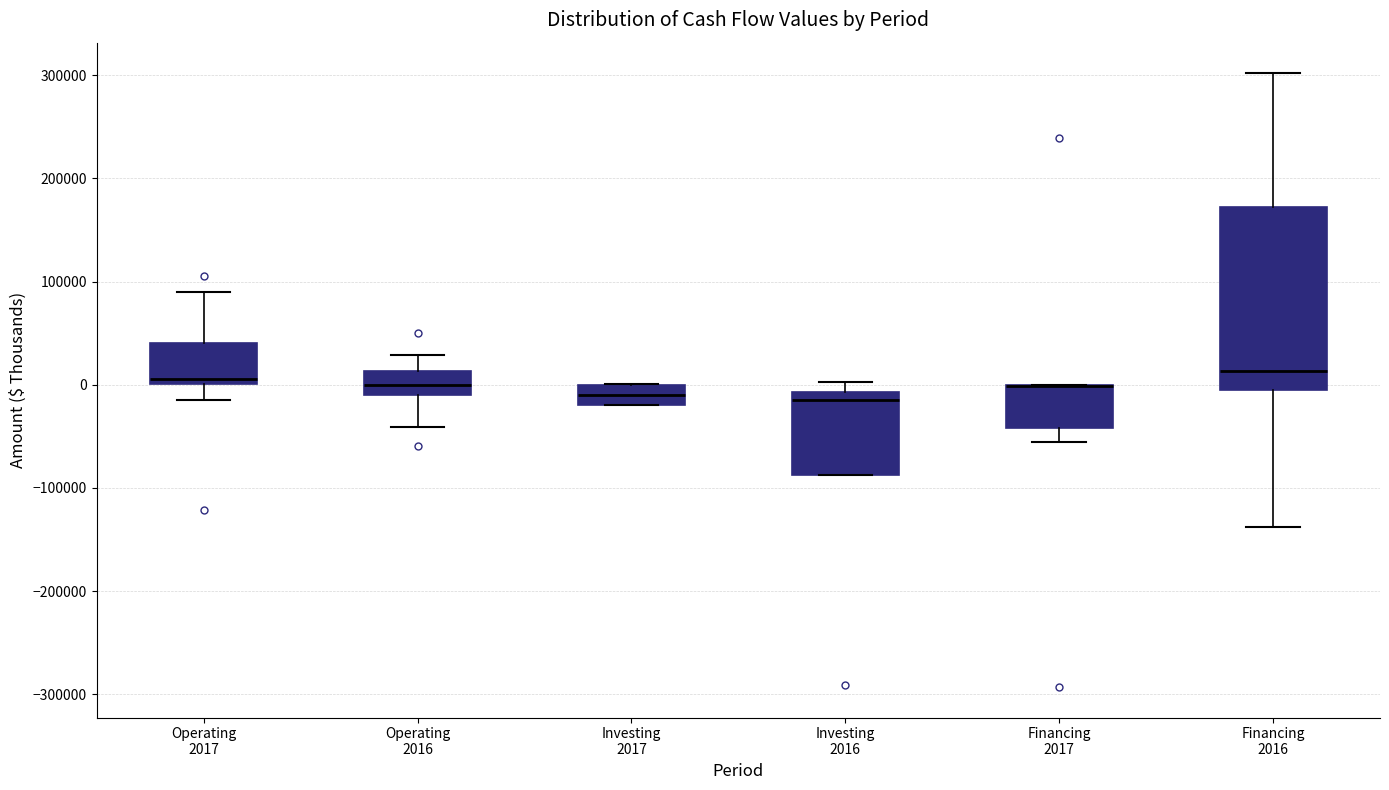

Reading left to right, transcribe this box plot: for each box, give where its median line is, the range the box spans, and where its two whiskers end, as read against the y-axis. The values are not printed on the chart, so give them approximately, as read against the axis.

Operating 2017: median 10000, box 0 to 40000, whiskers -10000 to 90000
Operating 2016: median 0, box -10000 to 10000, whiskers -40000 to 30000
Investing 2017: median -10000, box -20000 to 0, whiskers -20000 to 0
Investing 2016: median -10000 (just below the box's upper edge), box -90000 to -10000, whiskers -90000 to 0
Financing 2017: median 0 (drawn on the box's upper edge), box -40000 to 0, whiskers -60000 to 0
Financing 2016: median 10000, box -10000 to 170000, whiskers -140000 to 300000